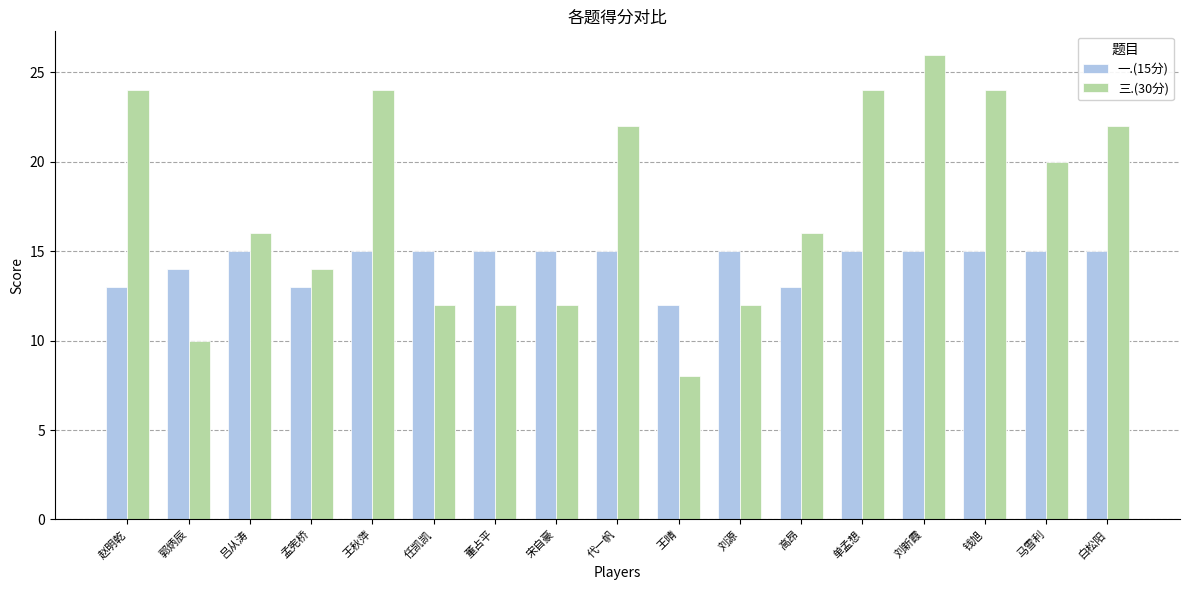

Rank the series by their average value, from highest to lowest.

三.(30分), 一.(15分)